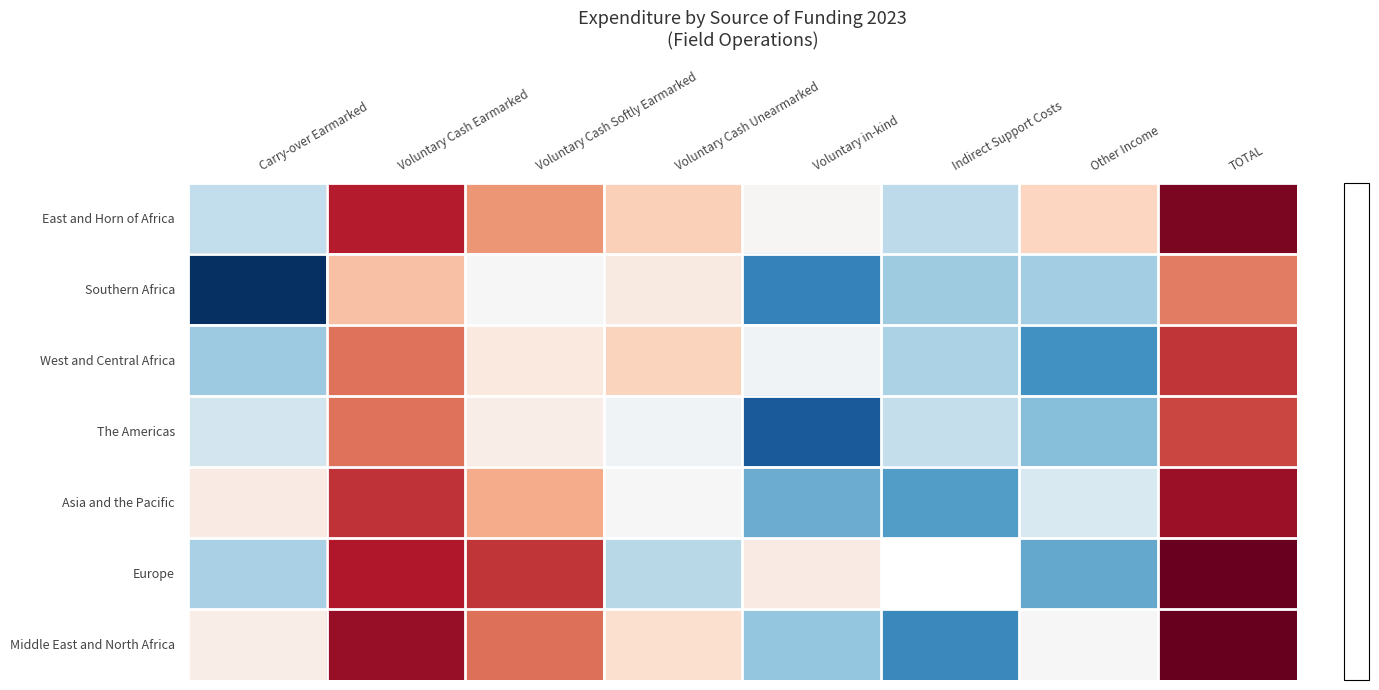

True or false: East and Horn of Africa has a value of 11.7 at Other Income.

False